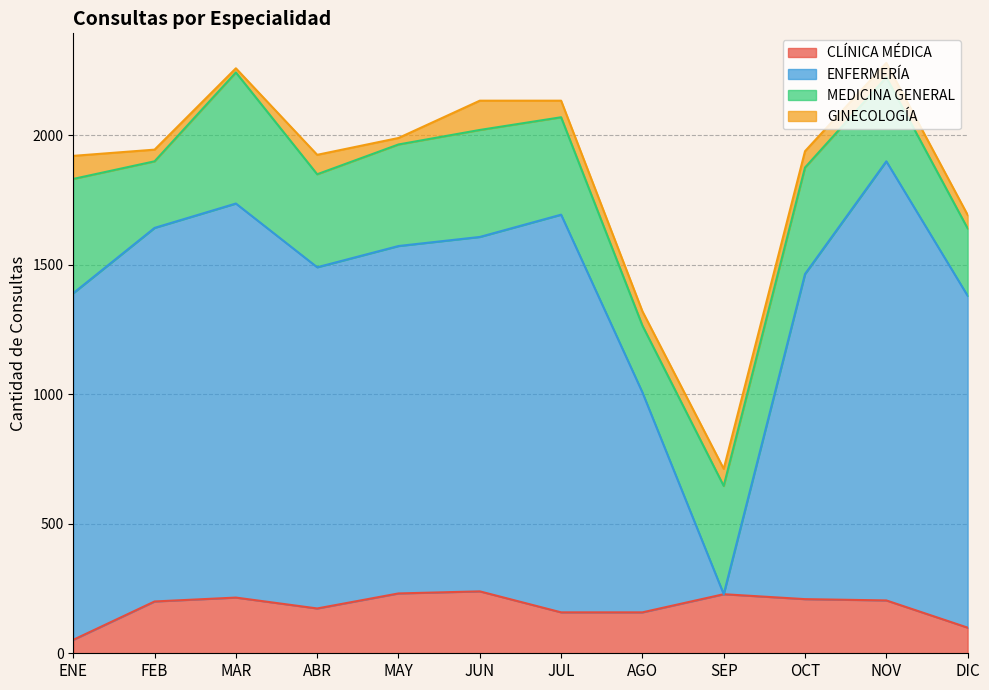

The value of CLÍNICA MÉDICA at MAY is 231. True or false?

True